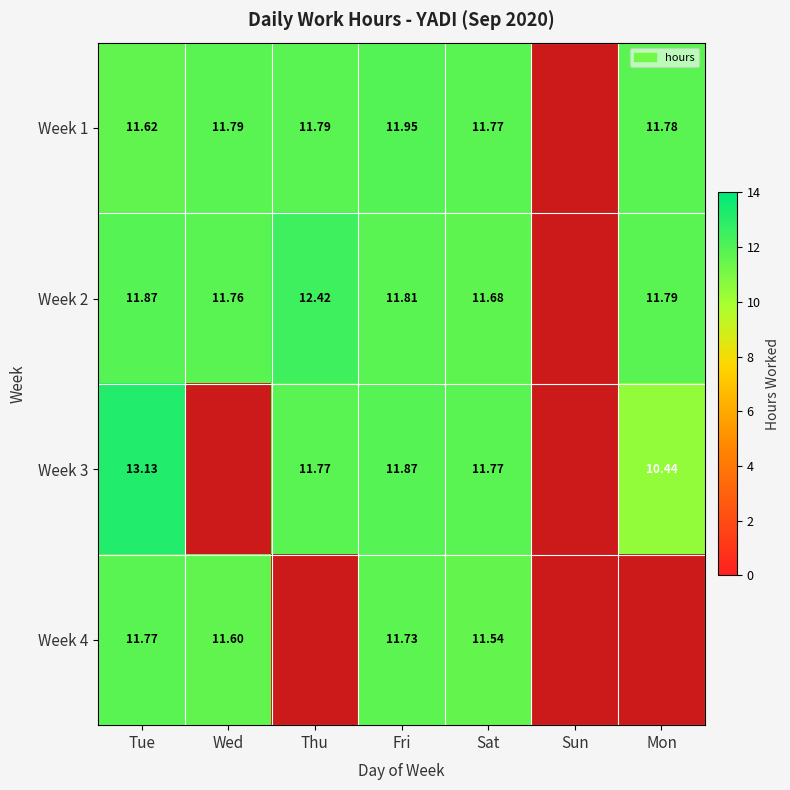

Where is Week 1 nearest to the value 5?

Sun